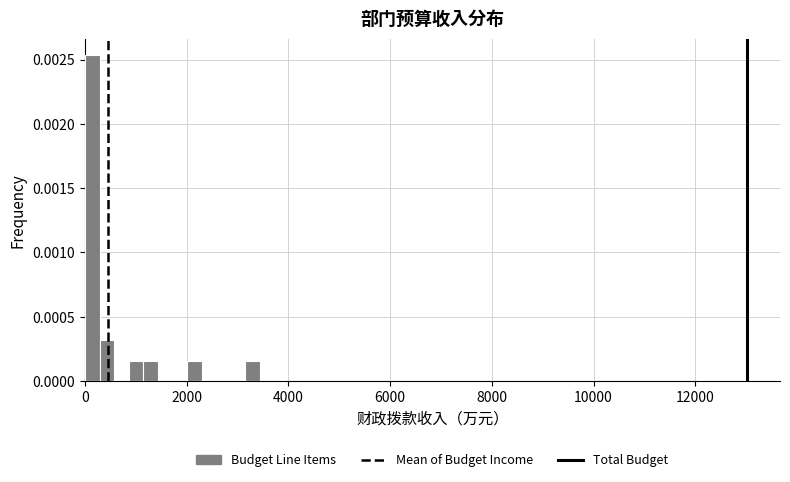

Around what value on the x-axis is the tallest bar? Give the approximate position of its centre, as read against the axis.

200